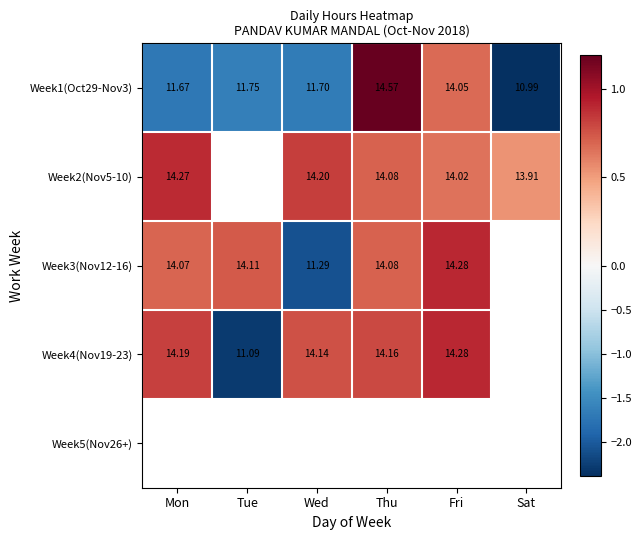

At which category does the chart reach its minimum across all series?

Sat